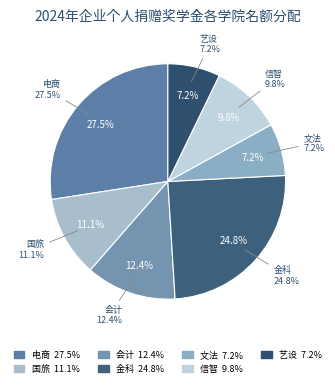

The 文法 slice represents 7% of the pie. True or false?

True